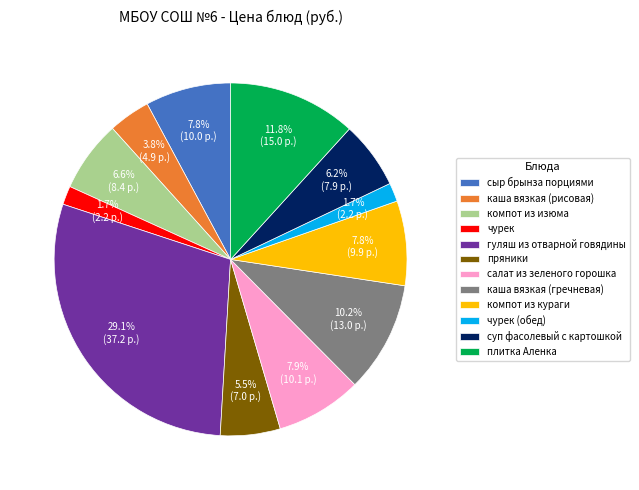

Combined, what portion of the pie is чурек and каша вязкая (рисовая)?

5.5%